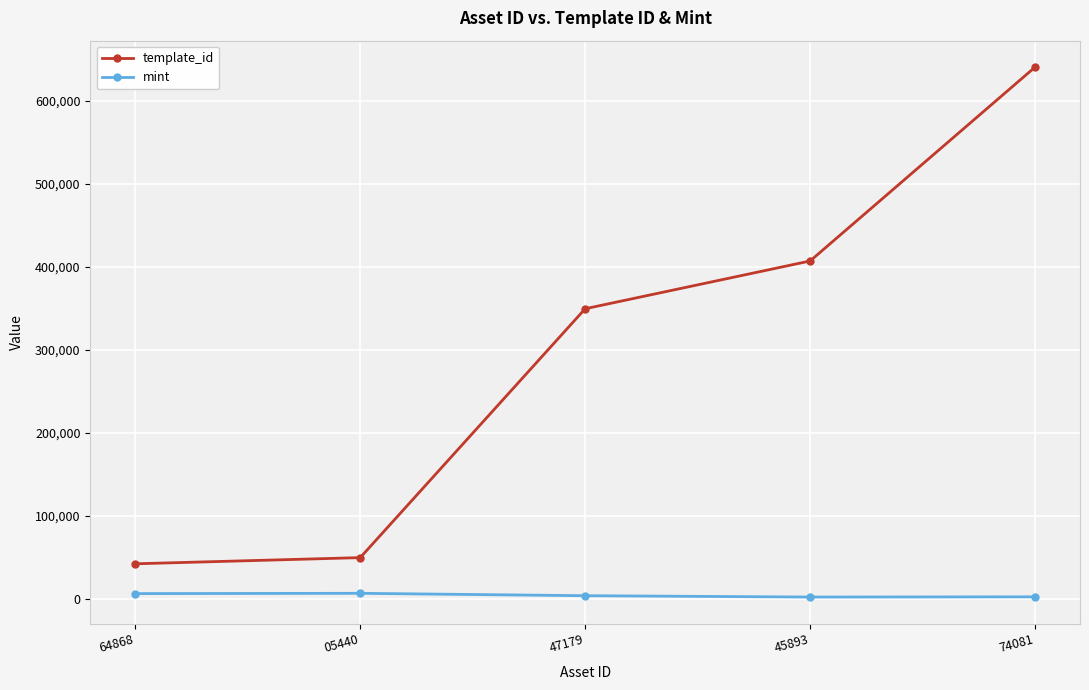

What is the lowest value of the template_id series?

42421